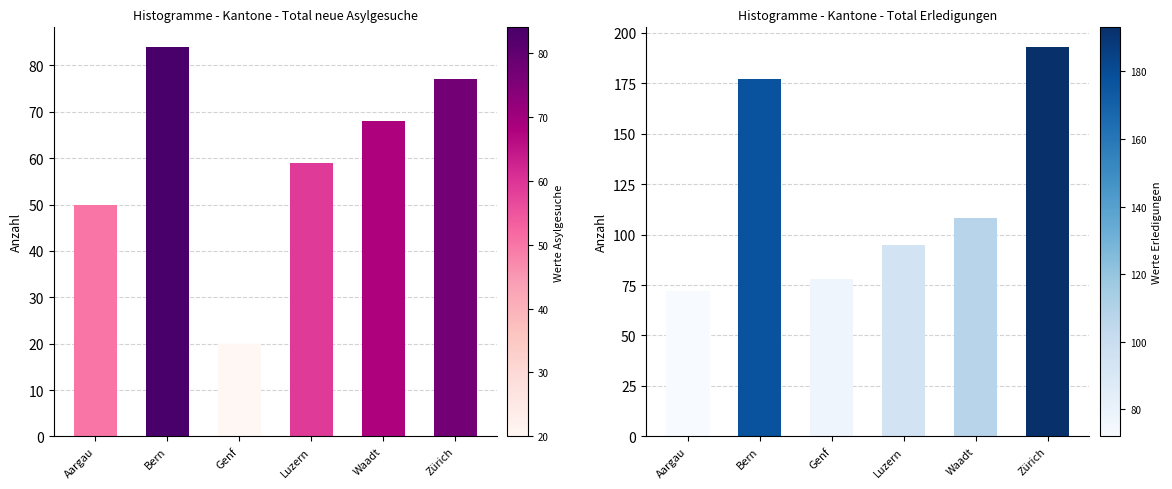

Which category has the lowest value in the Total neue Asylgesuche series?

Genf